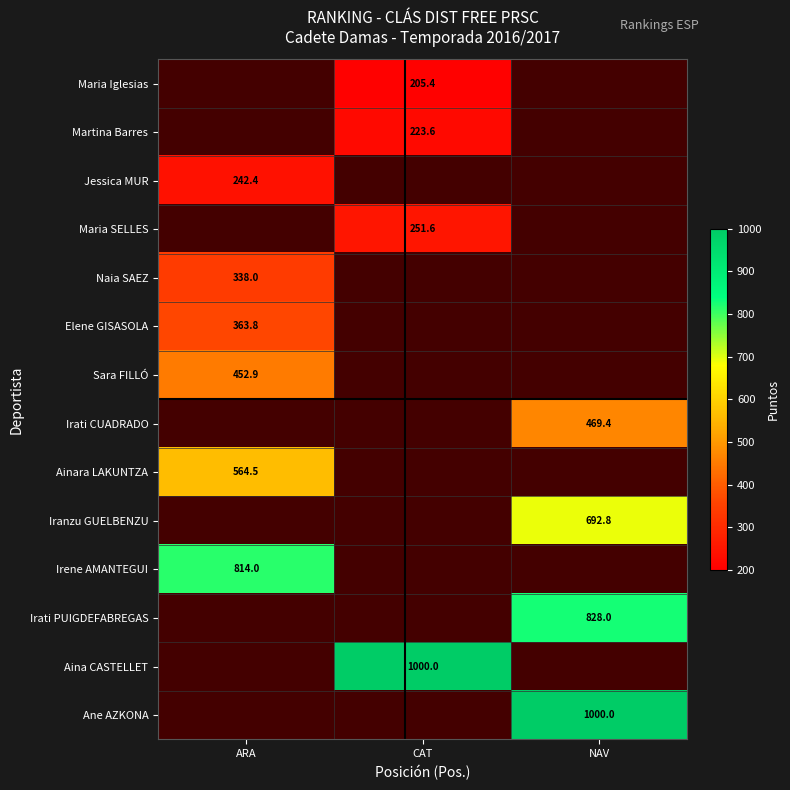

At which label does Irene AMANTEGUI reach its minimum?

ARA